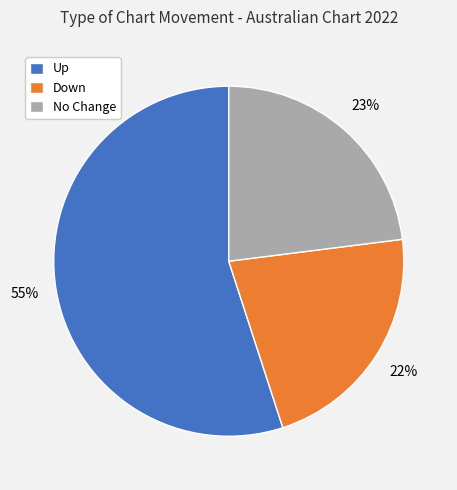

Count the number of slices in the pie.

3